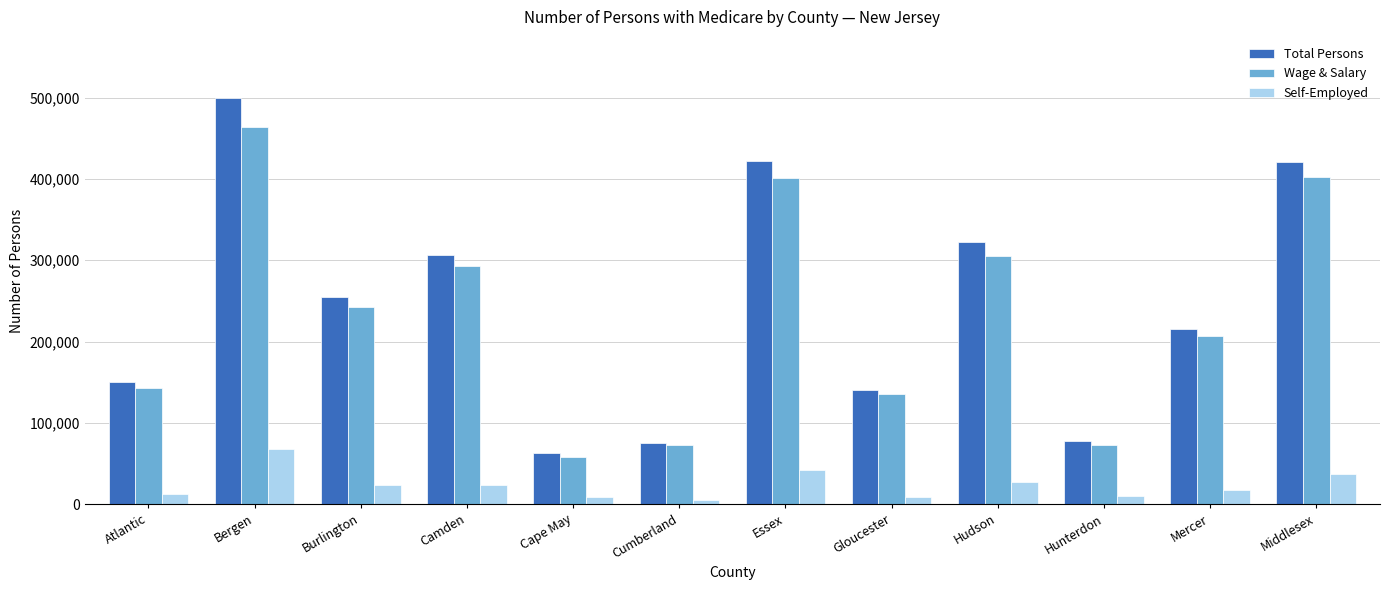

What are all the series names shown in the legend?

Total Persons, Wage & Salary, Self-Employed